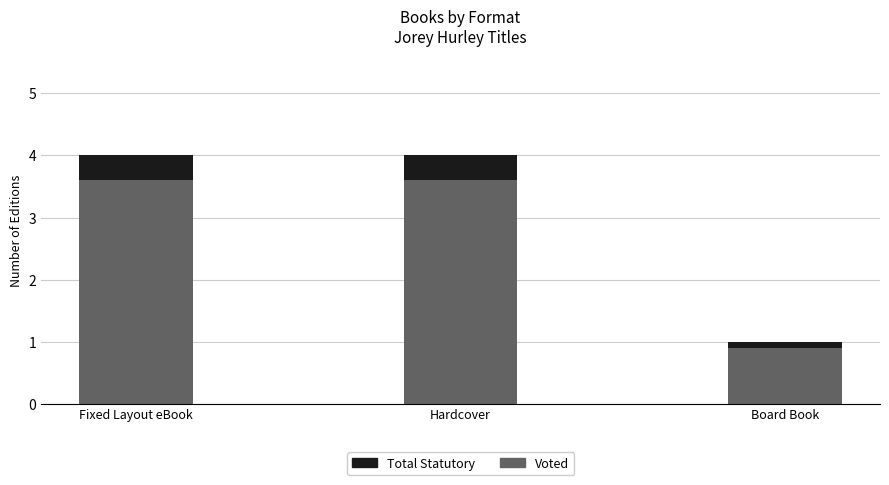

Where does the Voted series first go above 3?

Fixed Layout eBook